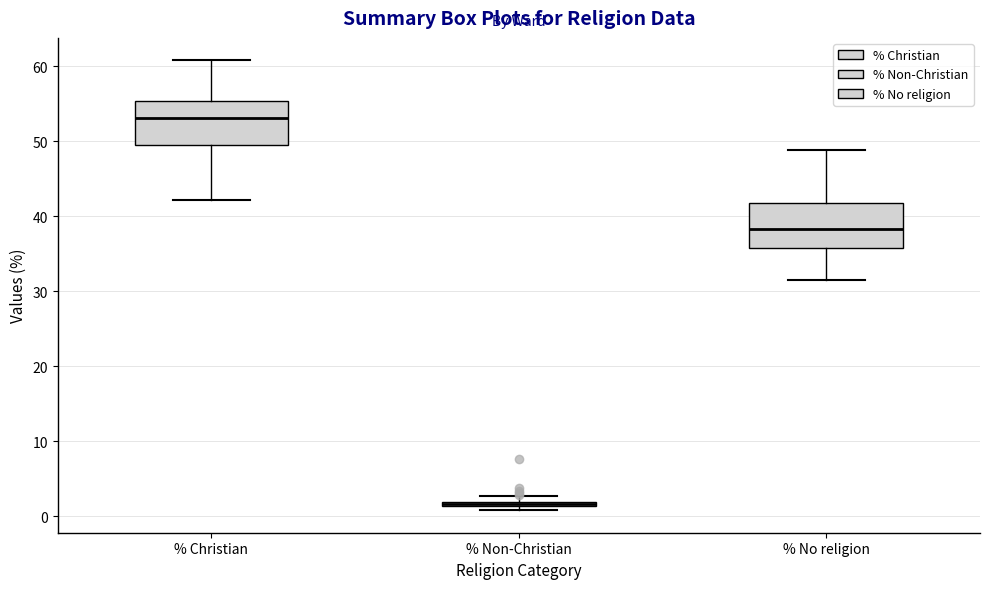

Where is the upper edge of the box for % Non-Christian on the y-axis? The values are not printed on the chart, so give them approximately, as read against the axis.

2